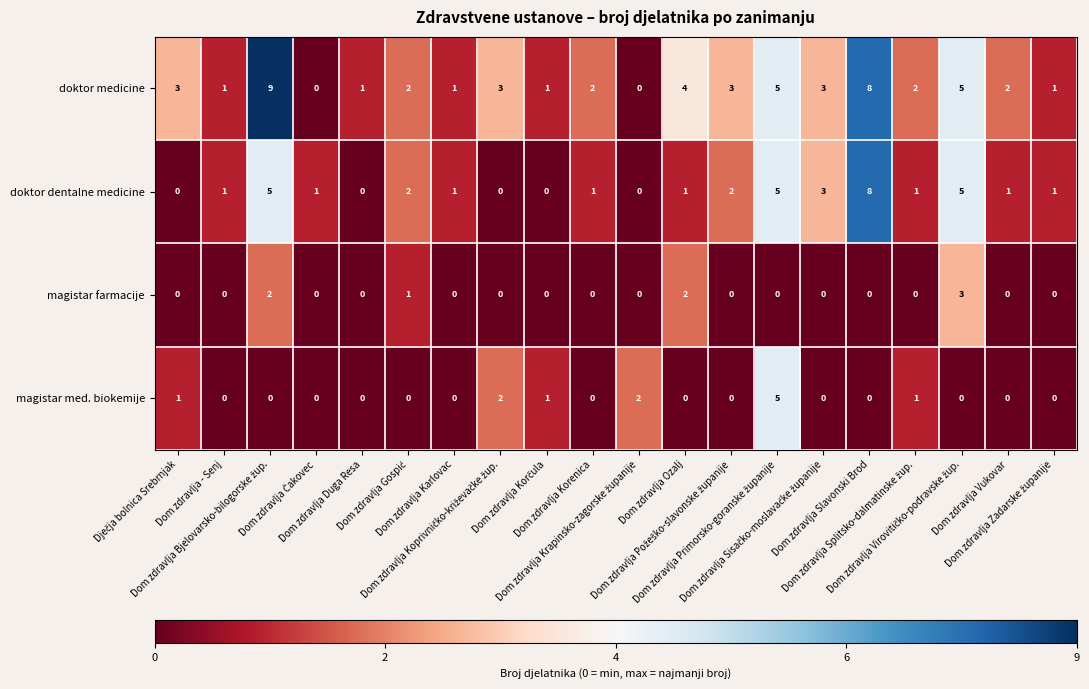

Which series has the widest spread of values?

doktor medicine